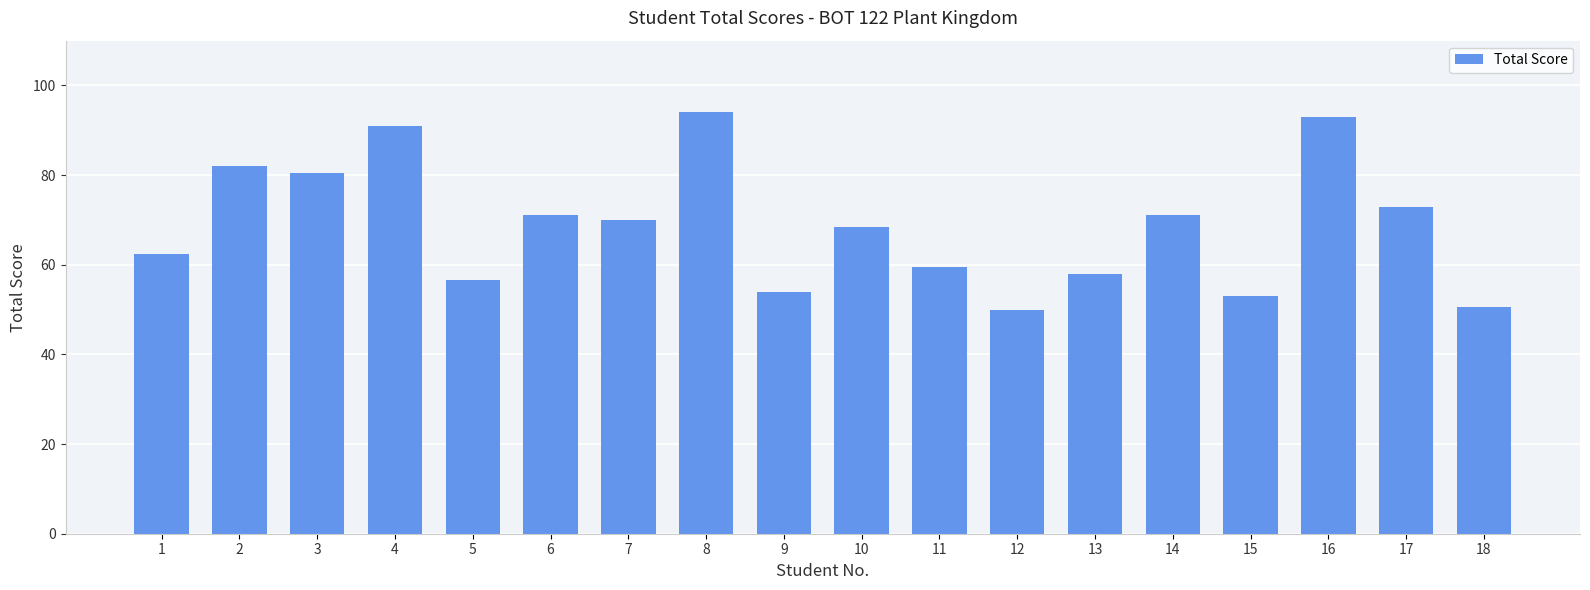

How many distinct data groups are displayed?

1